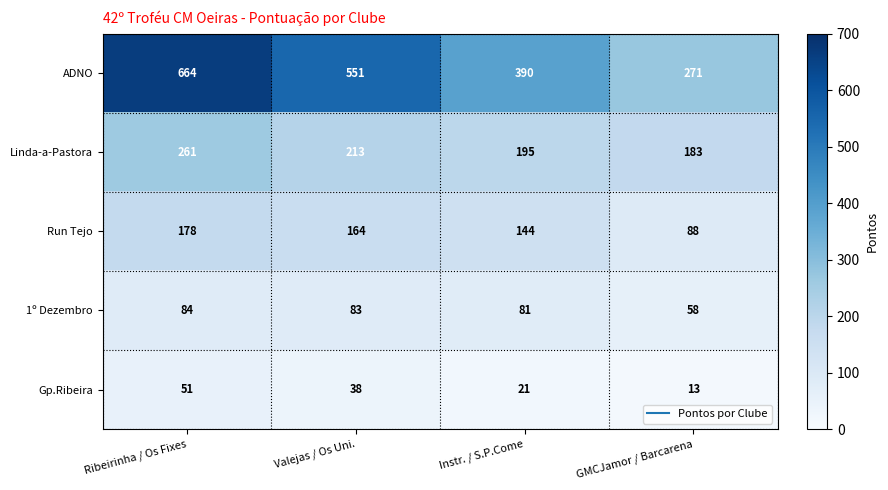

At which category is the sum across all series the highest?

Ribeirinha / Os Fixes